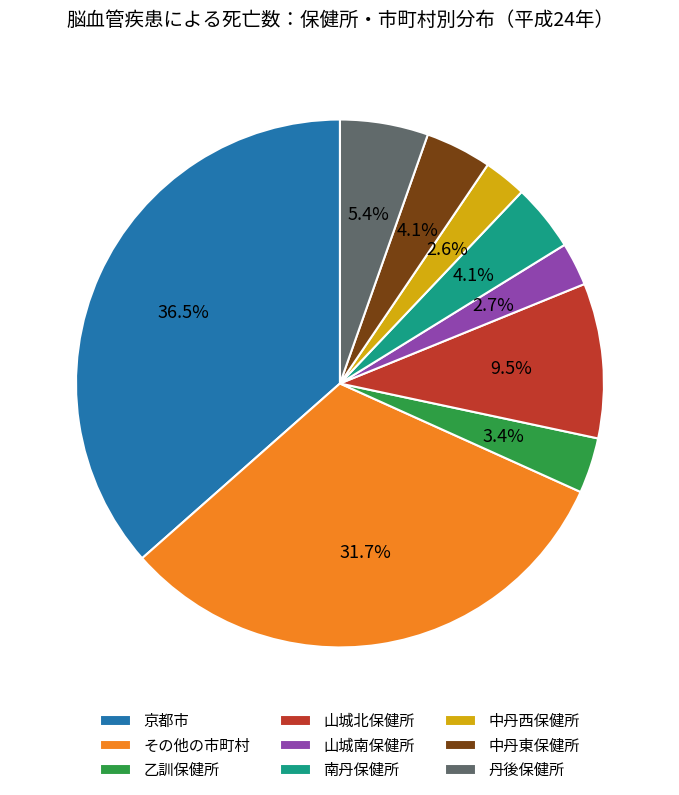

Which has a higher value, 山城南保健所 or 乙訓保健所?

乙訓保健所